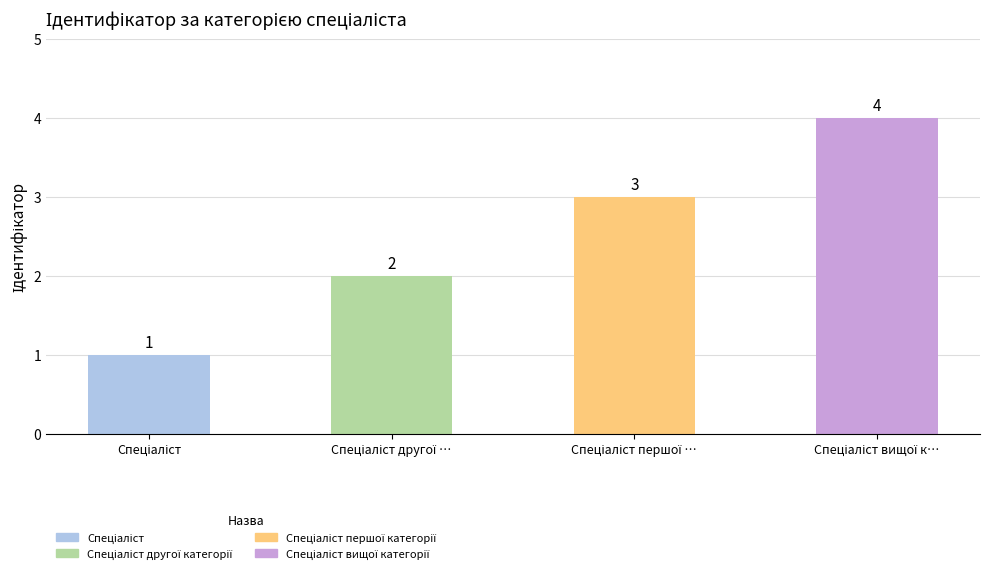

What is the minimum value shown in the chart?

1